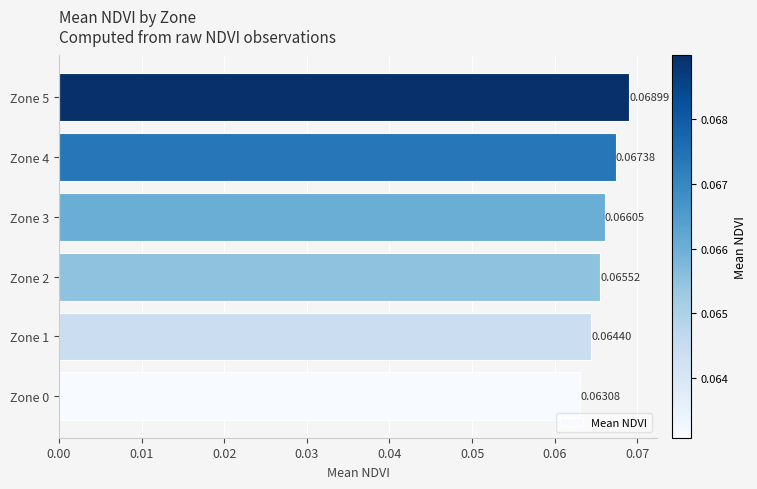

How many data points does each series have?

6